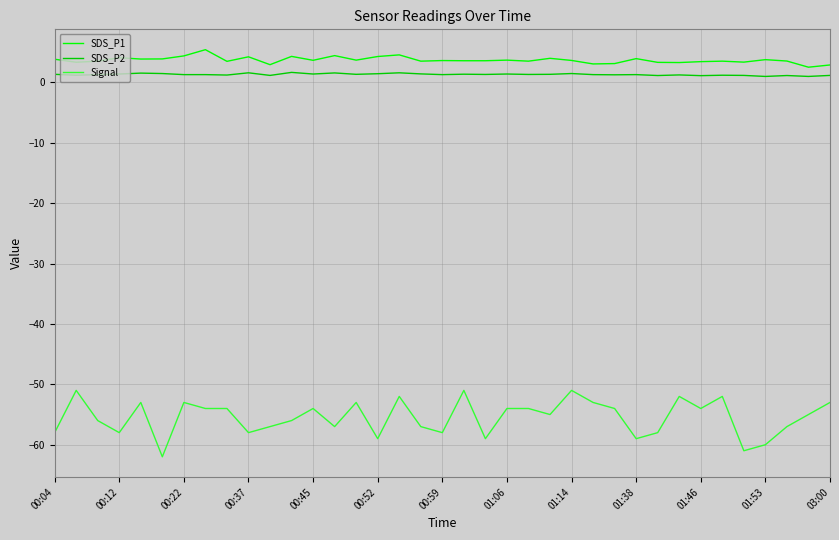

Rank the series by their maximum value, from highest to lowest.

SDS_P1, SDS_P2, Signal